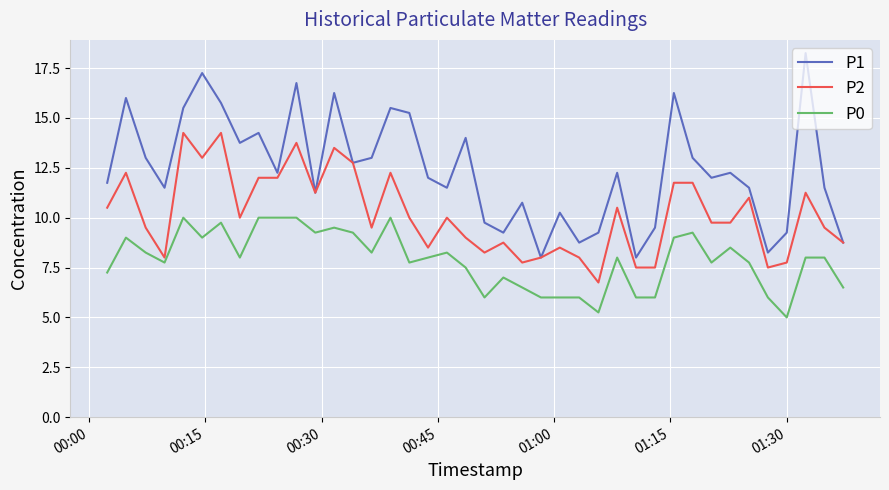

What is the minimum value for P1?

8.0